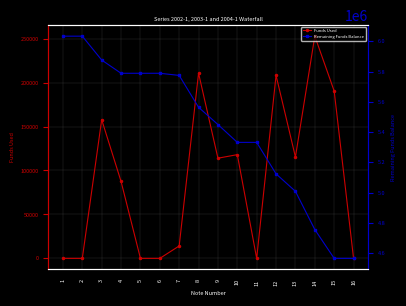

Reading left to right, what are all the values shown in this chart?

Funds Used: 1=0.0	2=0.0	3=157807.7	4=87495.4	5=0.0	6=0.0	7=14109.6	8=210688.0	9=113971.5	10=118009.9	11=0.0	12=208180.6	13=115323.0	14=252819.4	15=190398.0	16=0.0
Remaining Funds Balance: 1=6033705.1	2=6033705.1	3=5875897.4	4=5788402.0	5=5788402.0	6=5788402.0	7=5774292.4	8=5563604.4	9=5449632.9	10=5331623.0	11=5331623.0	12=5123442.3	13=5008119.3	14=4755300.0	15=4564902.0	16=4564902.0